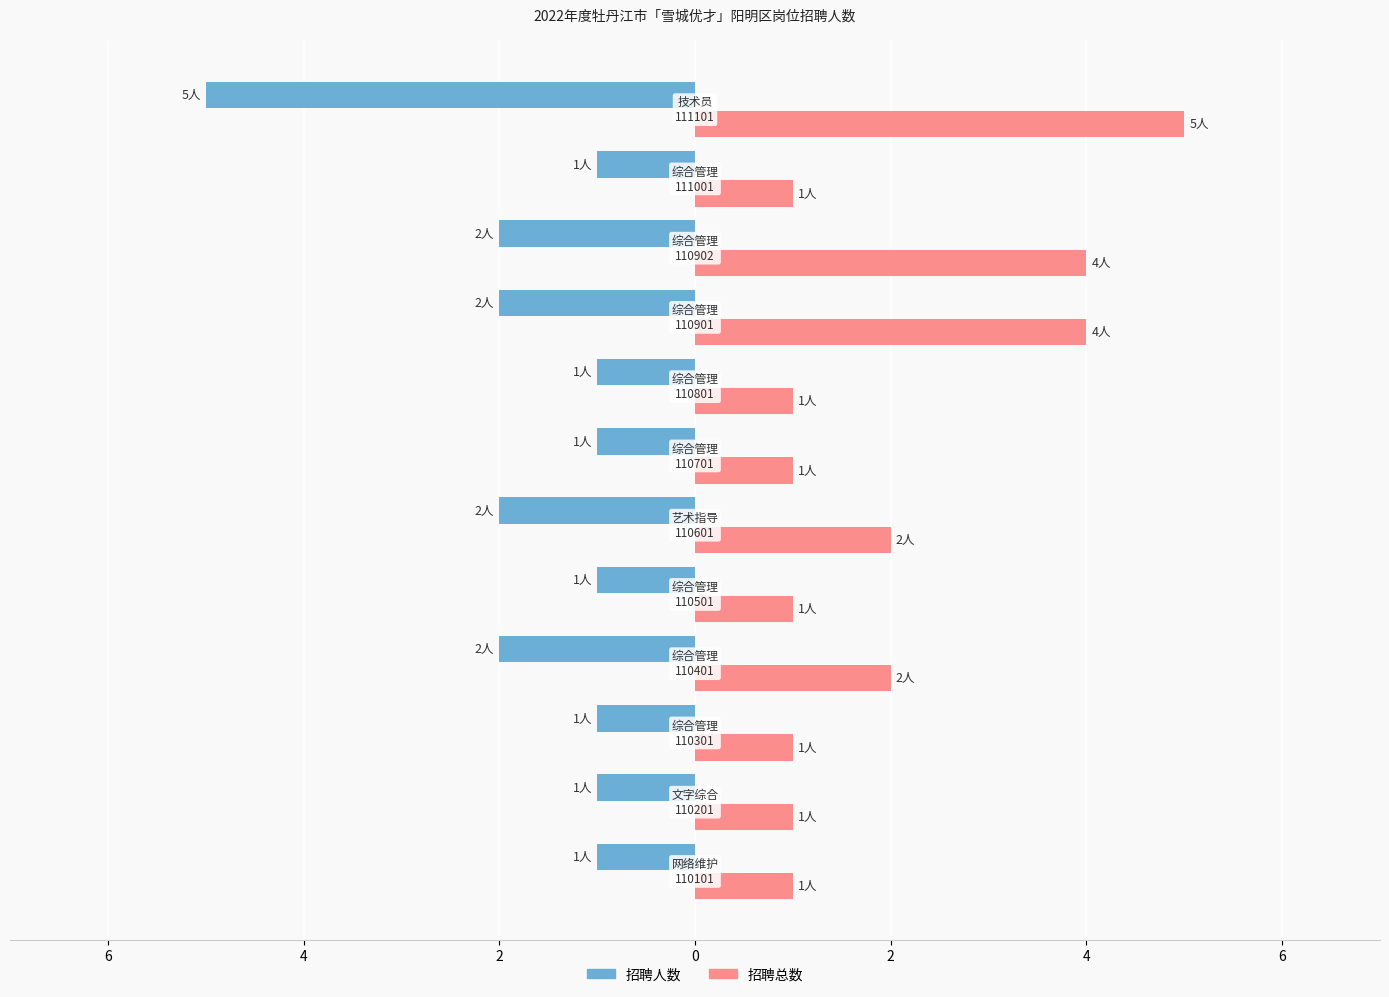

At how many categories does at least one series exceed 4?

1